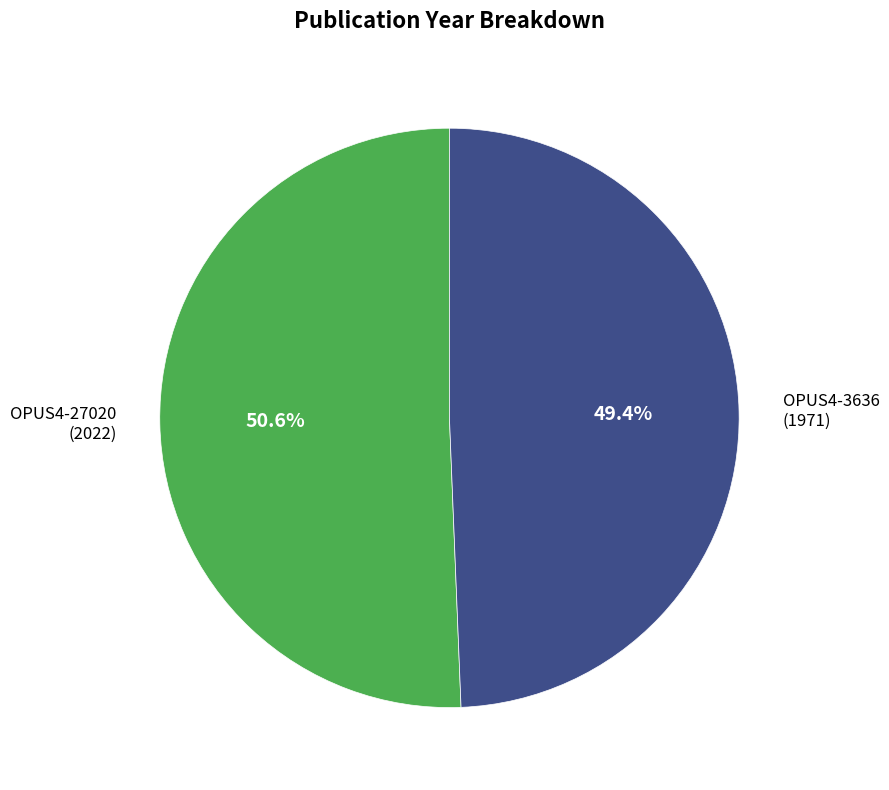

Is the sum of OPUS4-27020 and OPUS4-3636 greater than half?

Yes